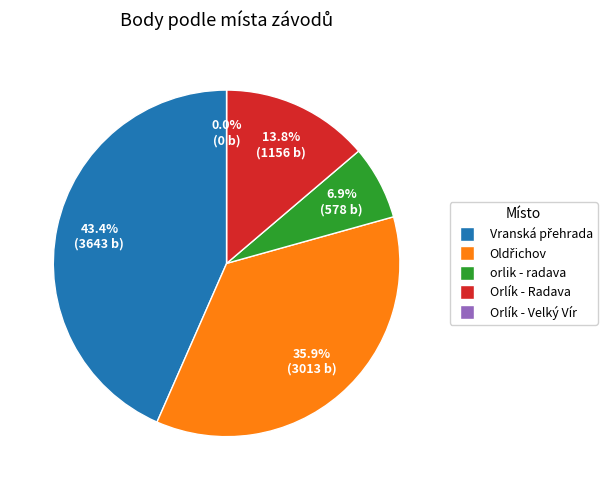

To the nearest percent, what is the combined percentage of Orlík - Radava and Oldřichov?

50%